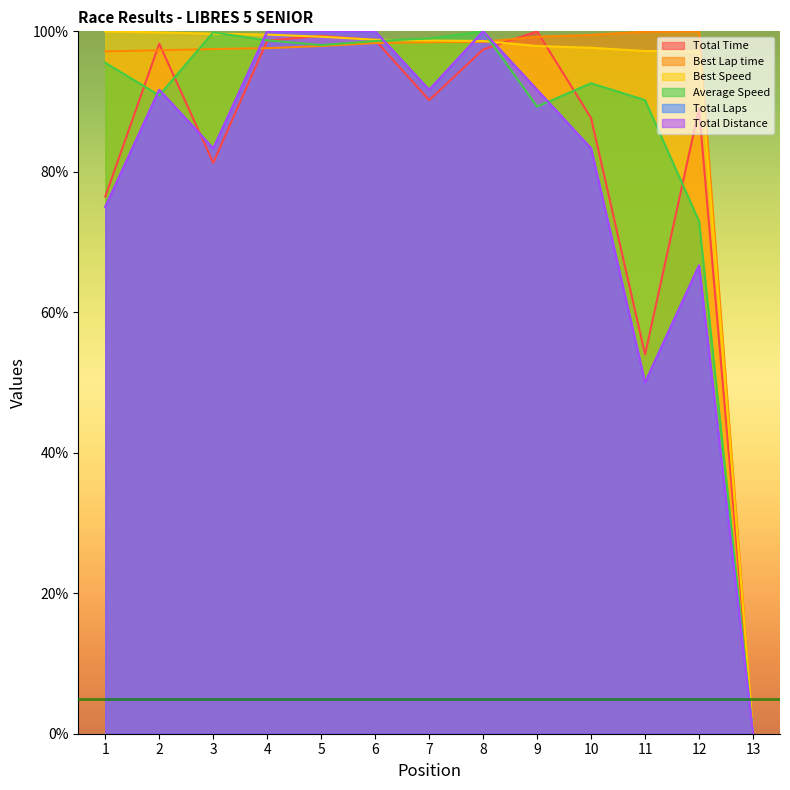

Between 3 and 12, which is larger?

12